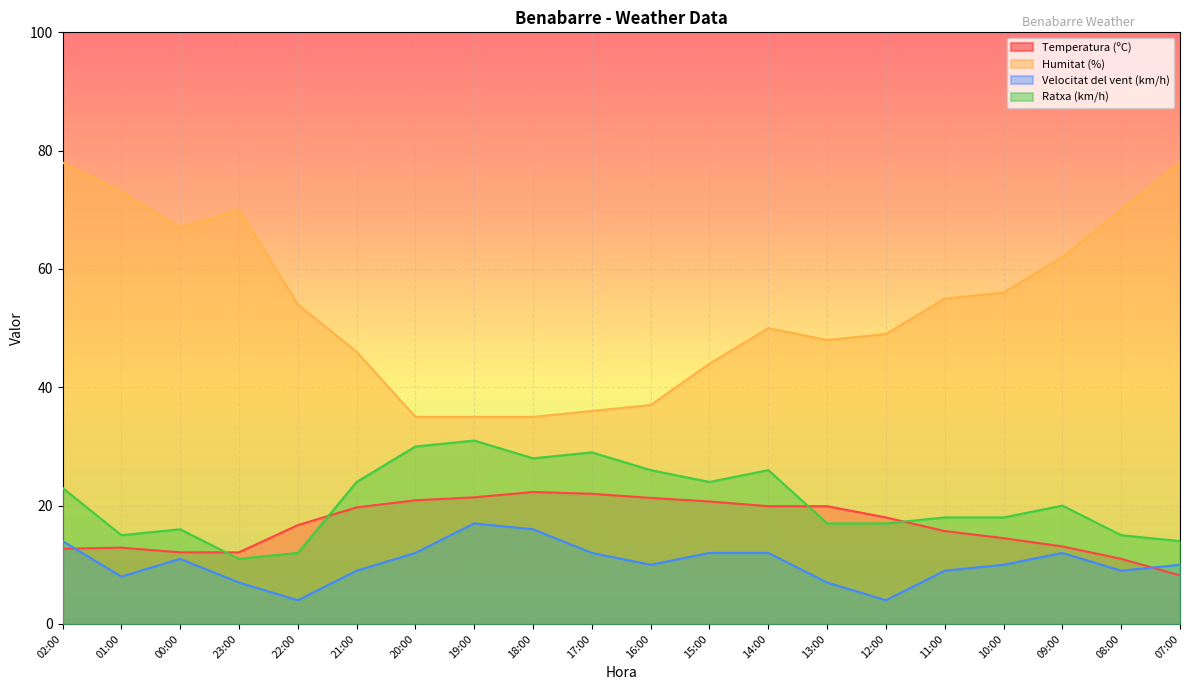

At which category does Ratxa (km/h) reach its first local peak?

00:00